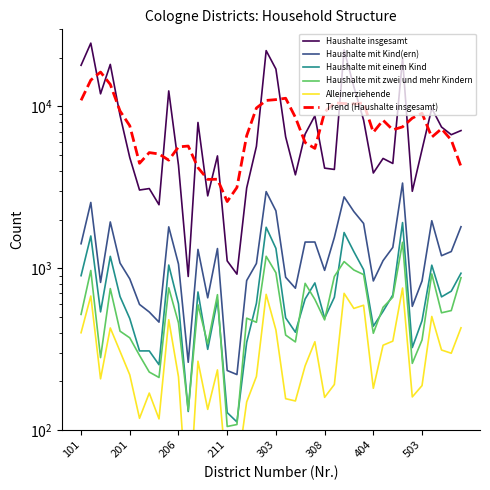

Which series has the widest spread of values?

Haushalte insgesamt